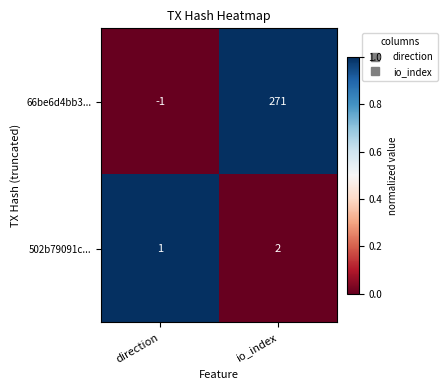

What is the greatest value displayed?

271